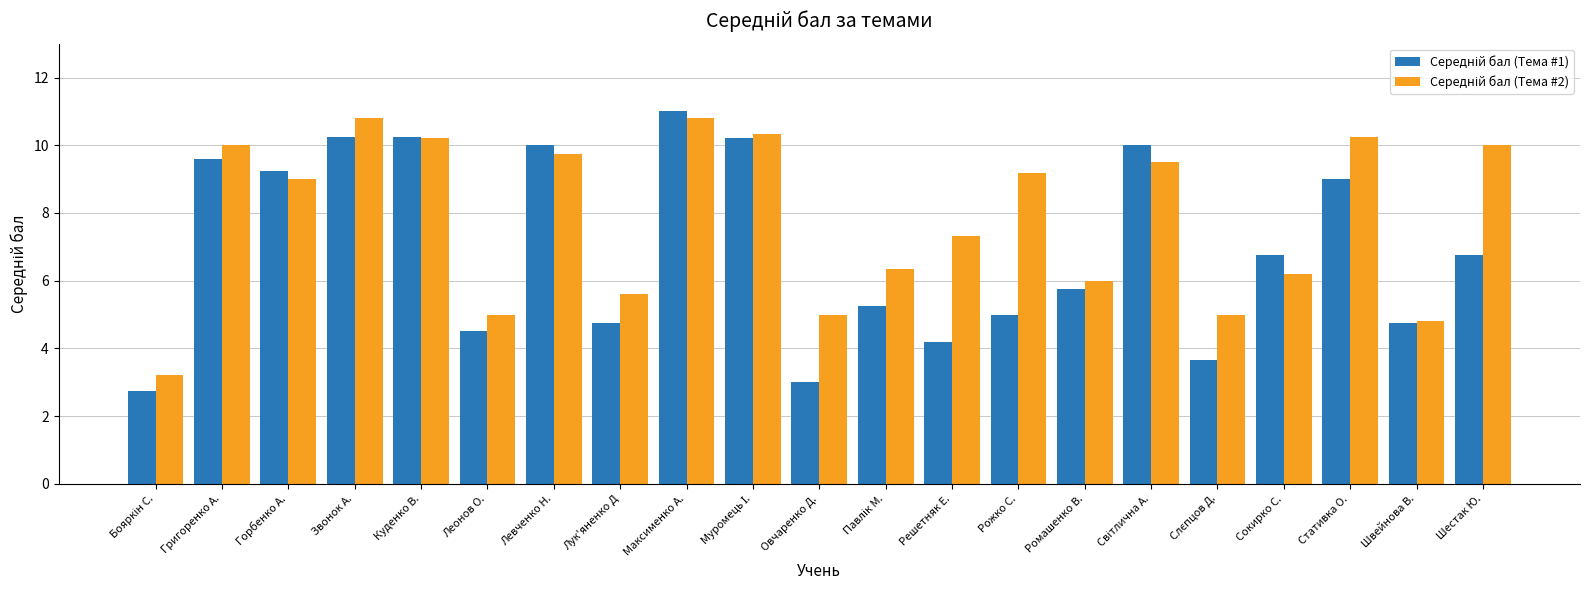

What is the total value across all series at Овчаренко Д.?

8.0